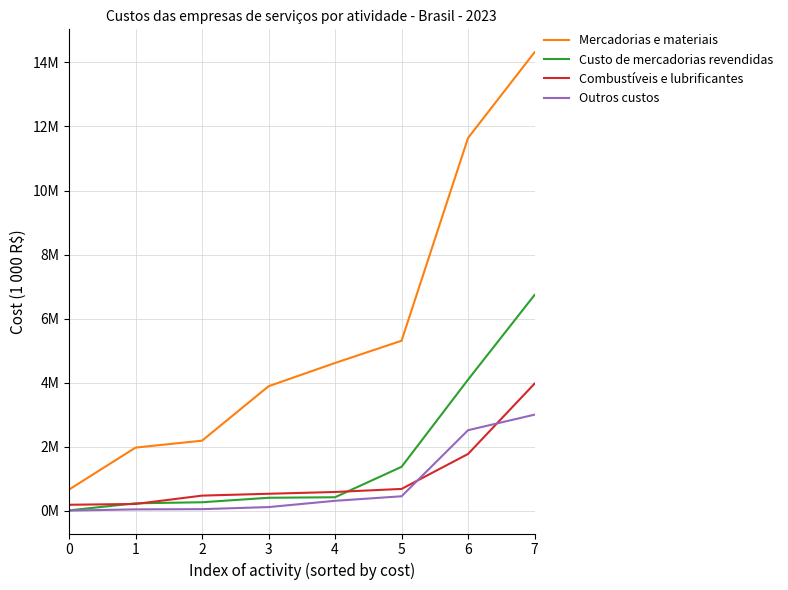

Is this an area chart (filled region under the line)?

No